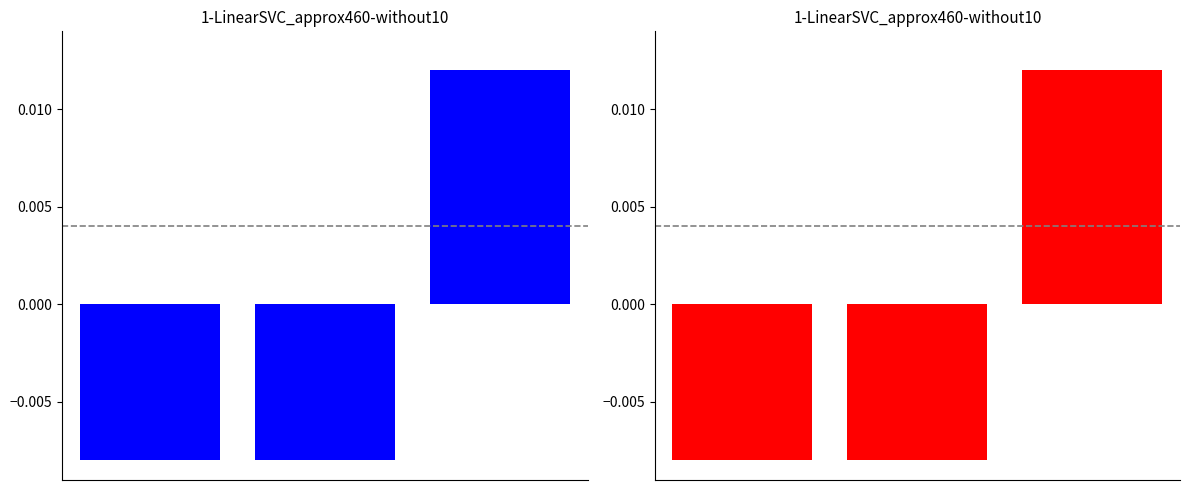

True or false: EOID has a value of 0.0 at 2.

False